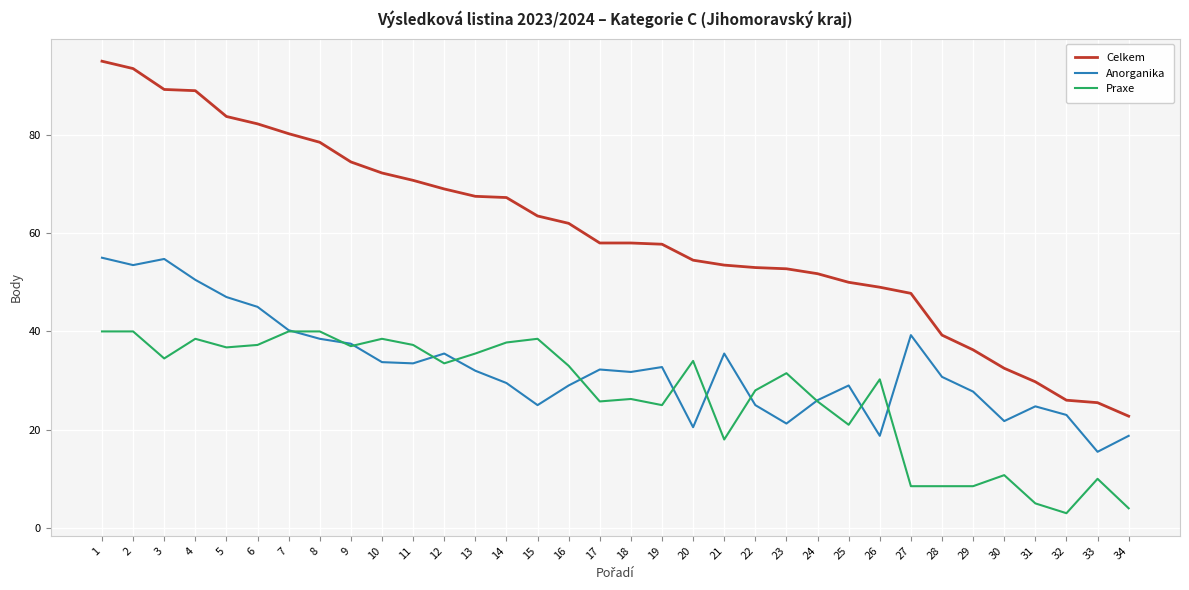

Which series changed the most between 29 and 32?

Celkem